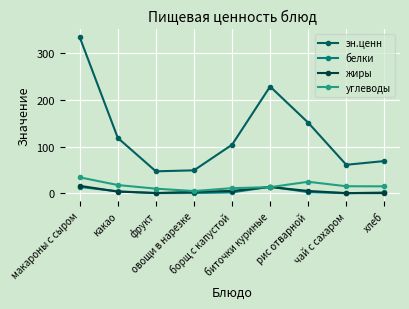

In эн.ценн, how many points are lower than both neighbors (excluding endpoints)?

2